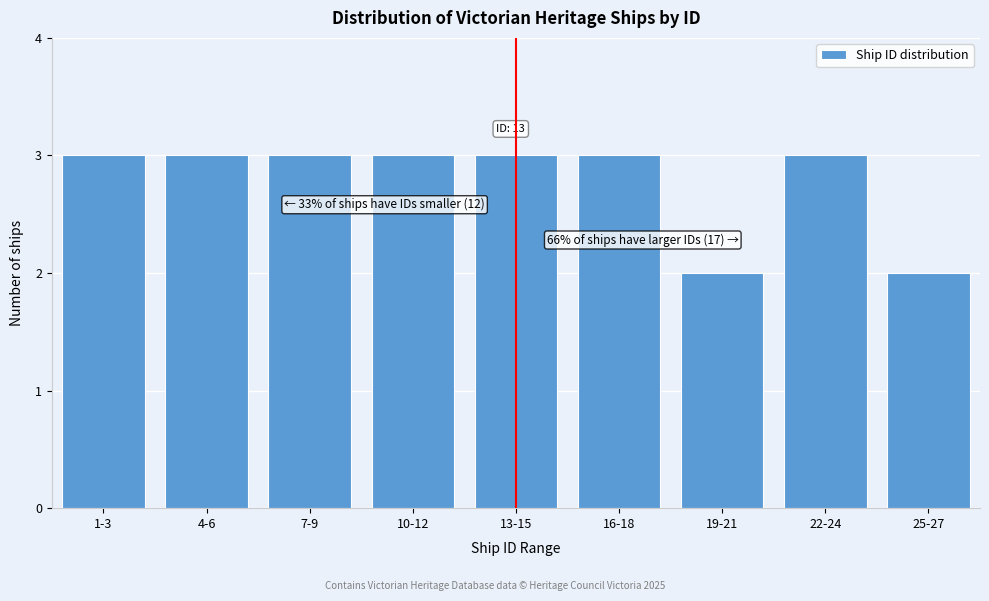

Reading left to right, list all the values displayed in this chart.

3	3	3	3	3	3	2	3	2